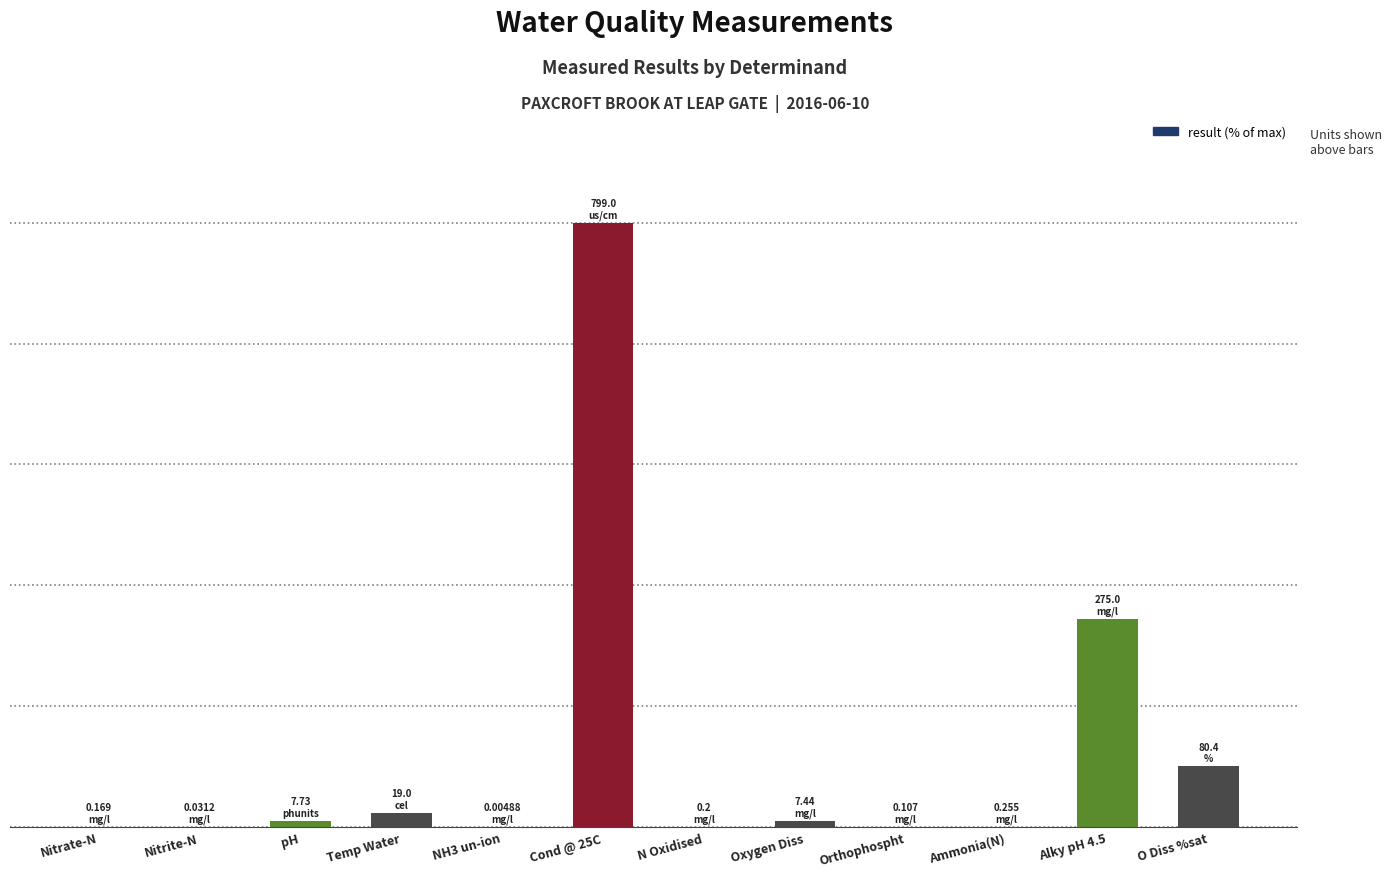

Reading left to right, extract all data points from this chart.

0.0	0.0	1.0	2.4	0.0	100.0	0.0	0.9	0.0	0.0	34.4	10.1